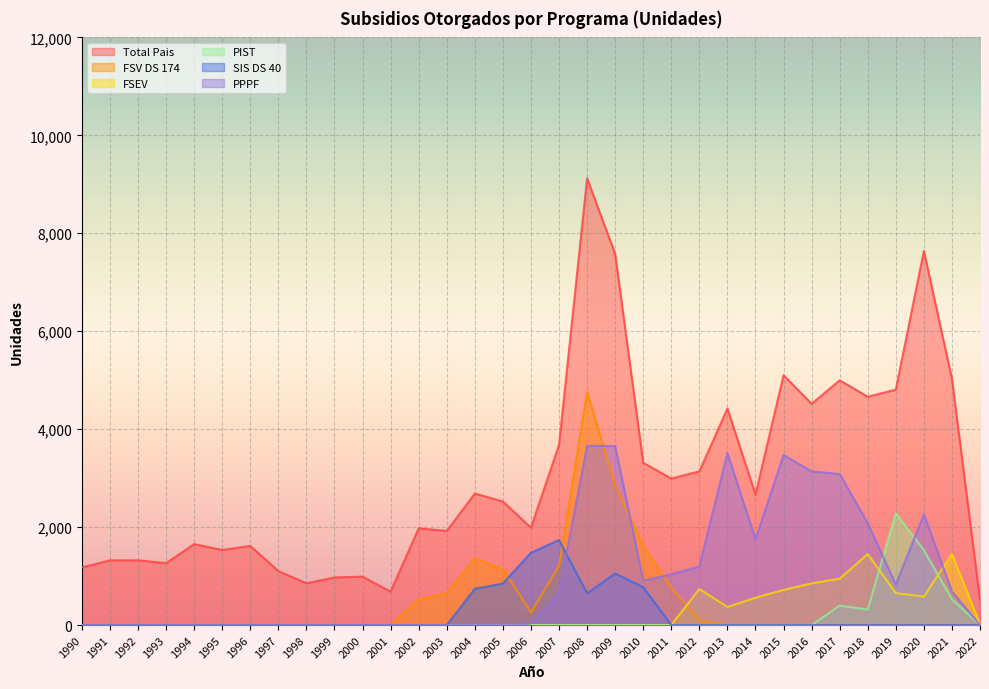

What is the sum of all FSV DS 174 values?

15246